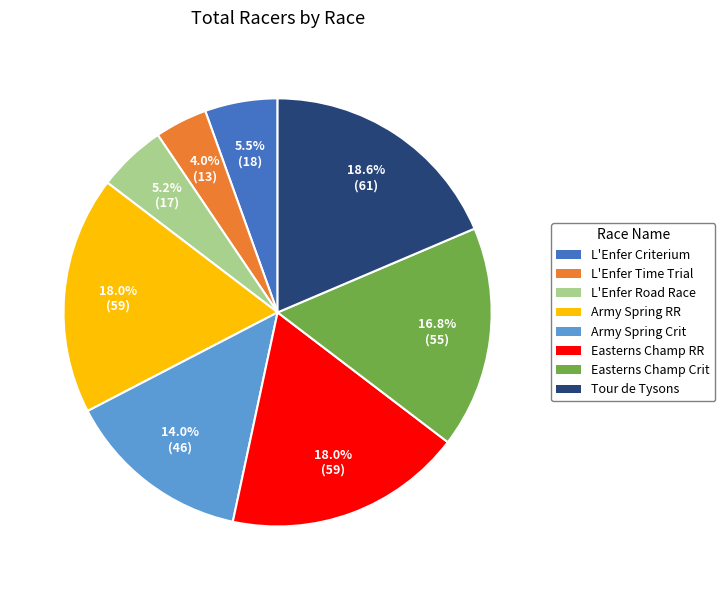

Does any single category account for the majority?

No